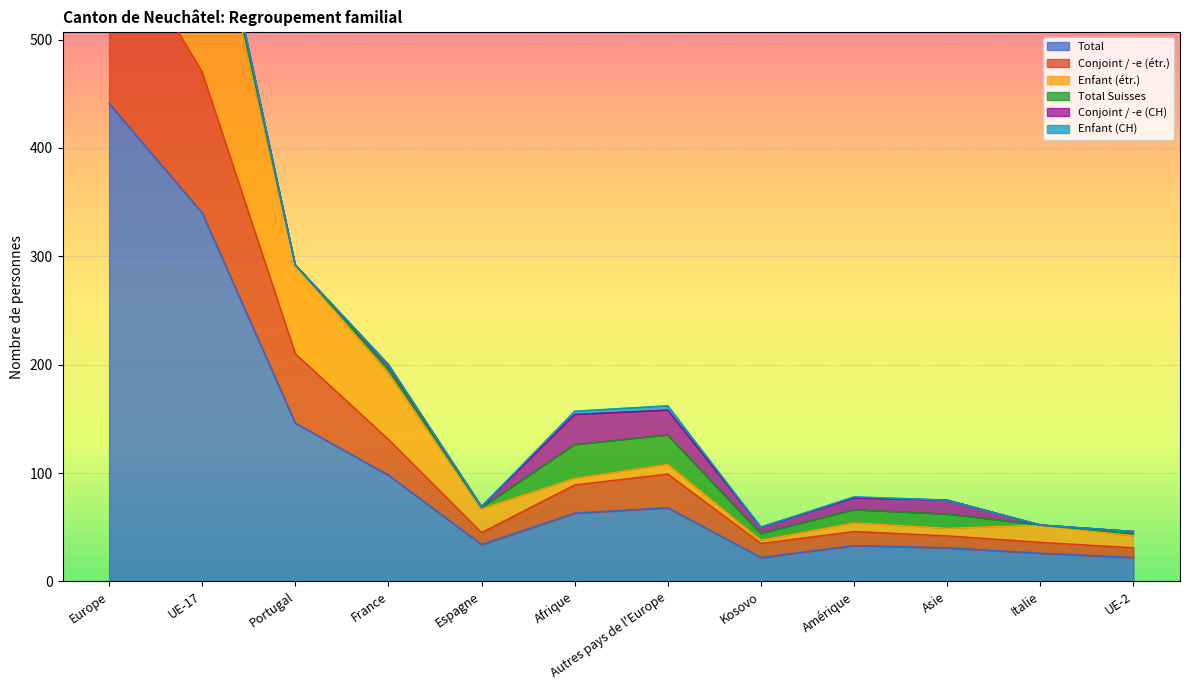

Where is Conjoint / -e (étr.) nearest to the value 322?

Portugal